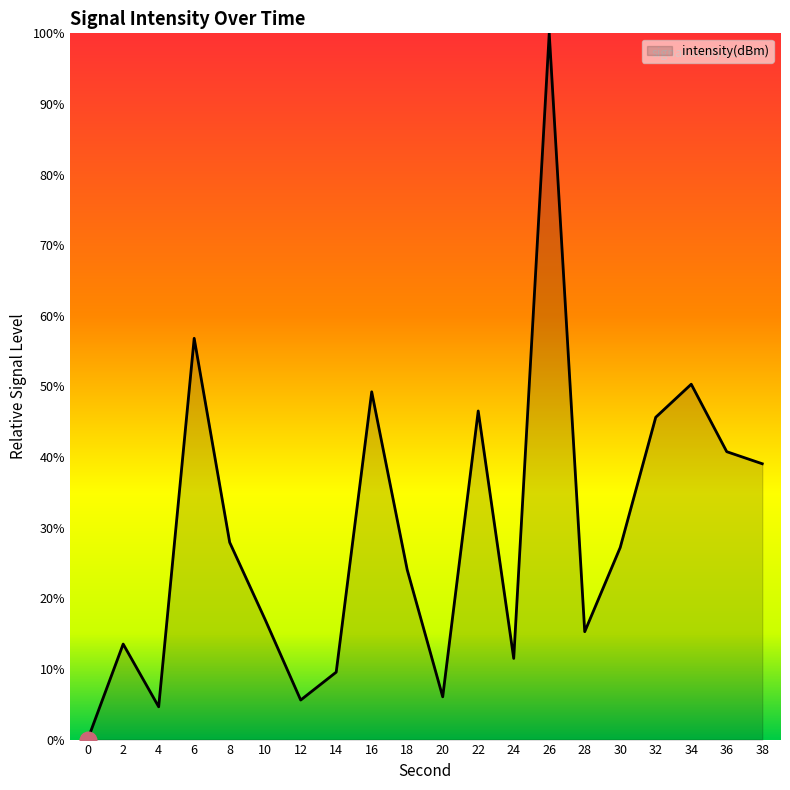

Does the chart have visible grid lines?

No